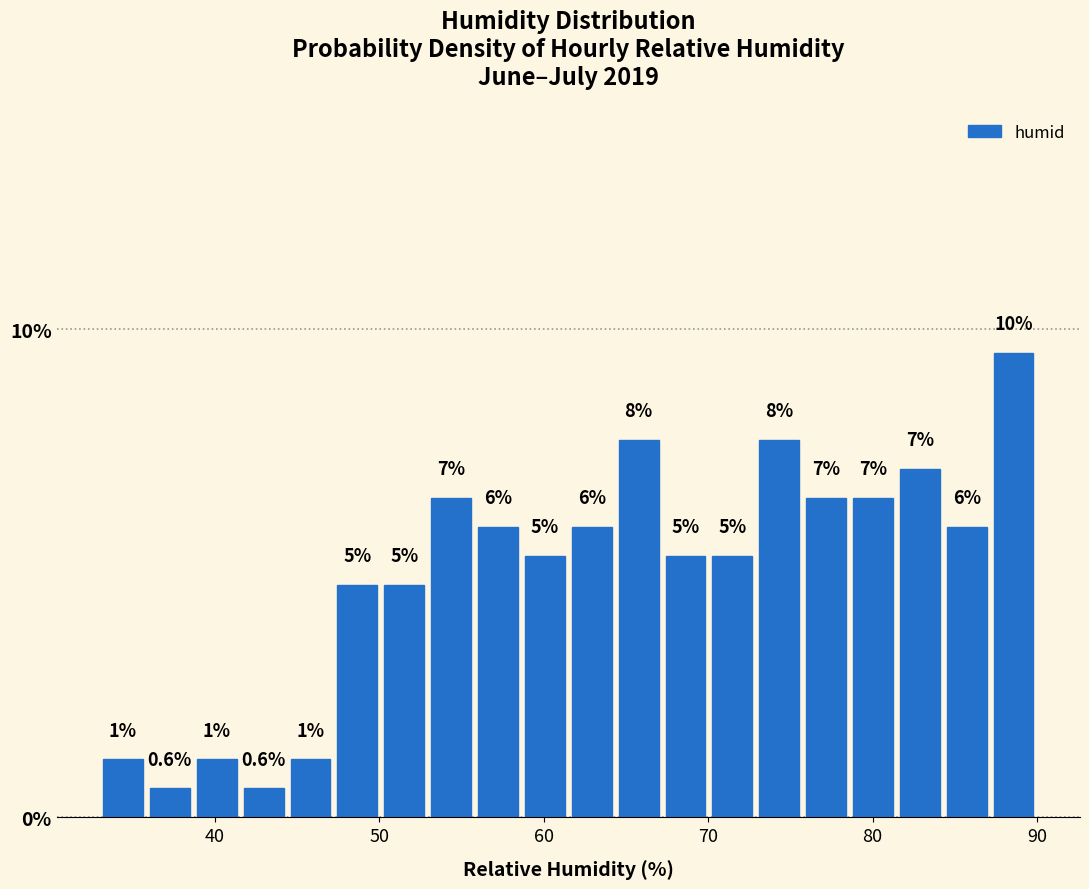

Read against the x-axis, roughly where is the centre of the tallest bar?

89